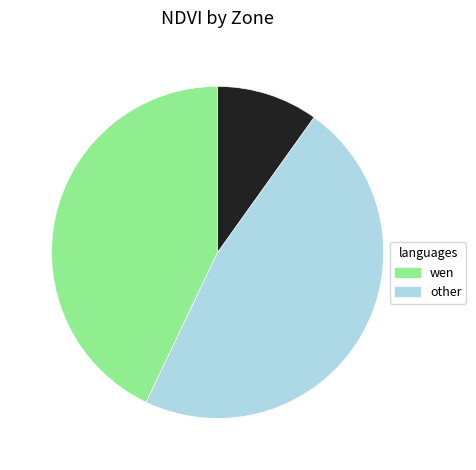

Is there a majority slice in this chart?

No